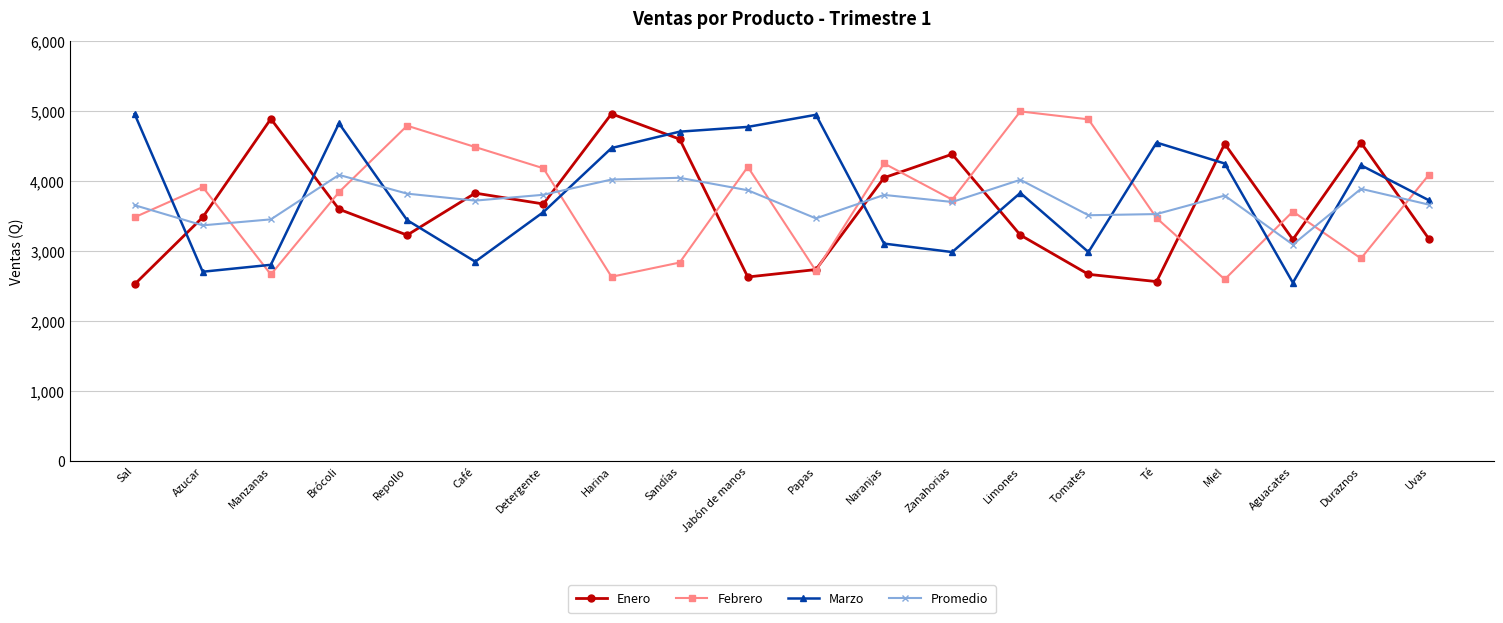

What is the sum of the Marzo values at Sal and Tomates?

7947.0